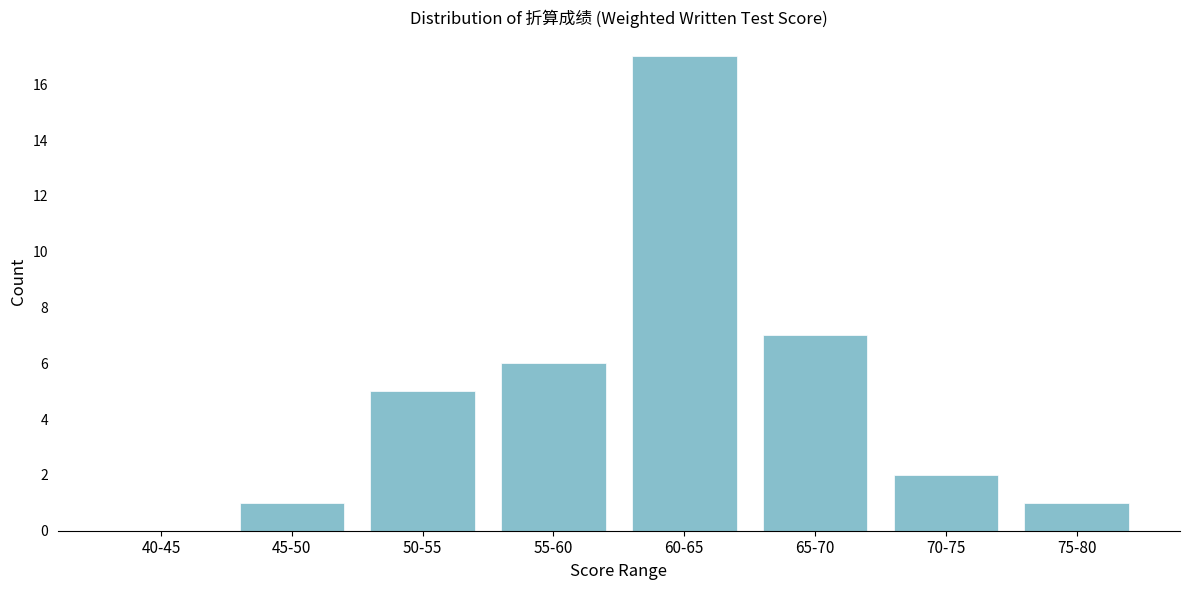

Reading left to right, transcribe all the data shown in this chart.

40-45=0	45-50=1	50-55=5	55-60=6	60-65=17	65-70=7	70-75=2	75-80=1